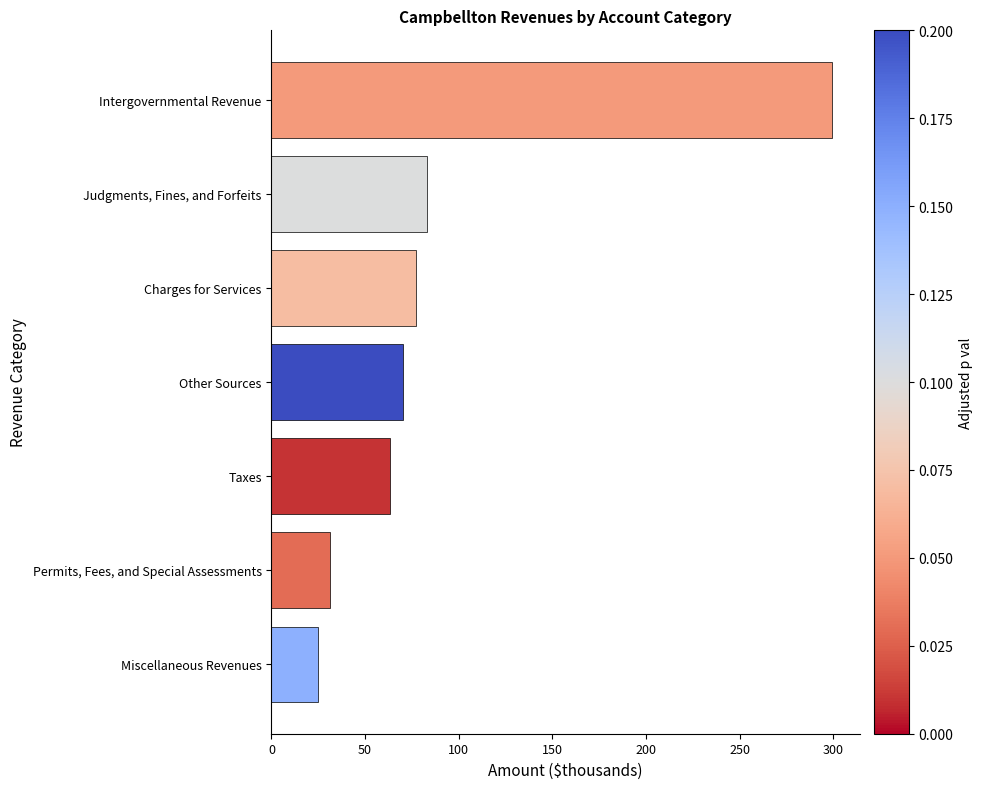

Between Taxes and Miscellaneous Revenues, which is larger?

Taxes